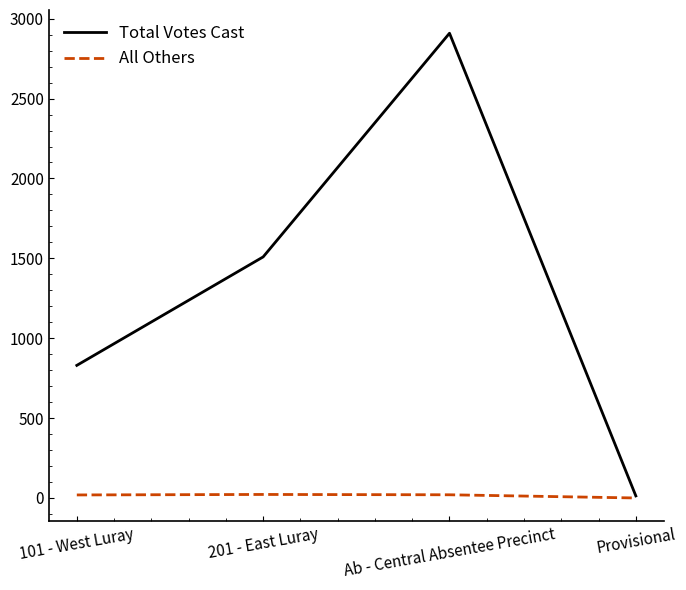

How many lines are shown in the chart?

2